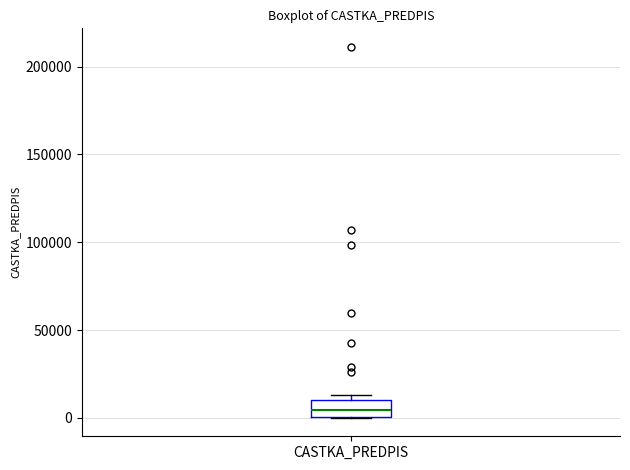

Transcribe this box plot: give where the median line is, the range the box spans, and where the two whiskers end, as read against the y-axis. The values are not printed on the chart, so give them approximately, as read against the axis.

median 5000, box 0 to 10000, whiskers 0 to 15000